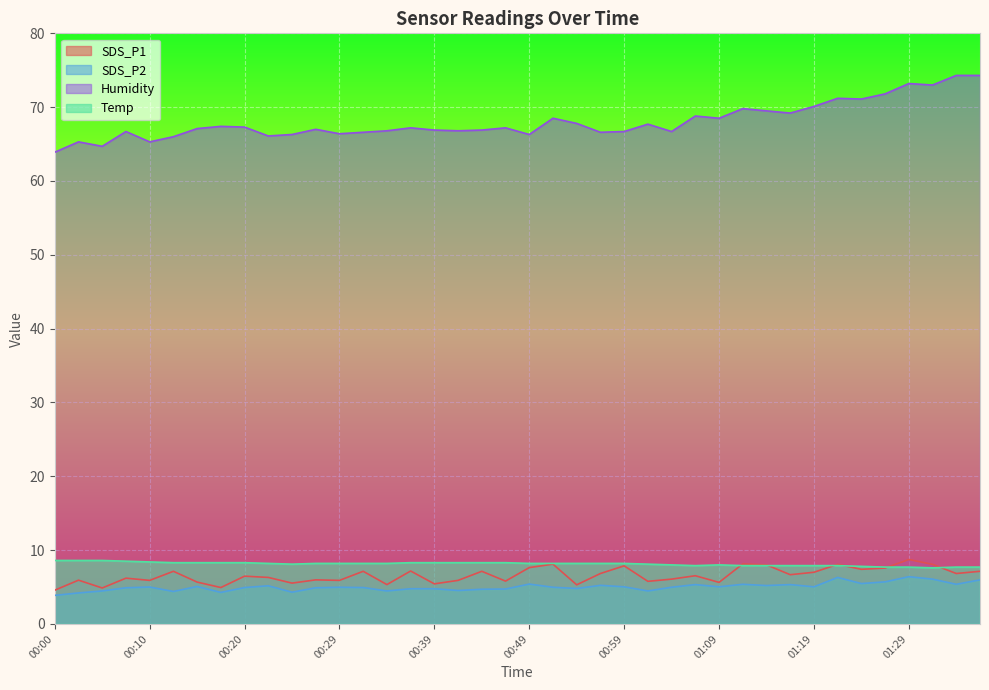

At 00:51, list the series in order from largest to smallest.

Humidity, Temp, SDS_P1, SDS_P2